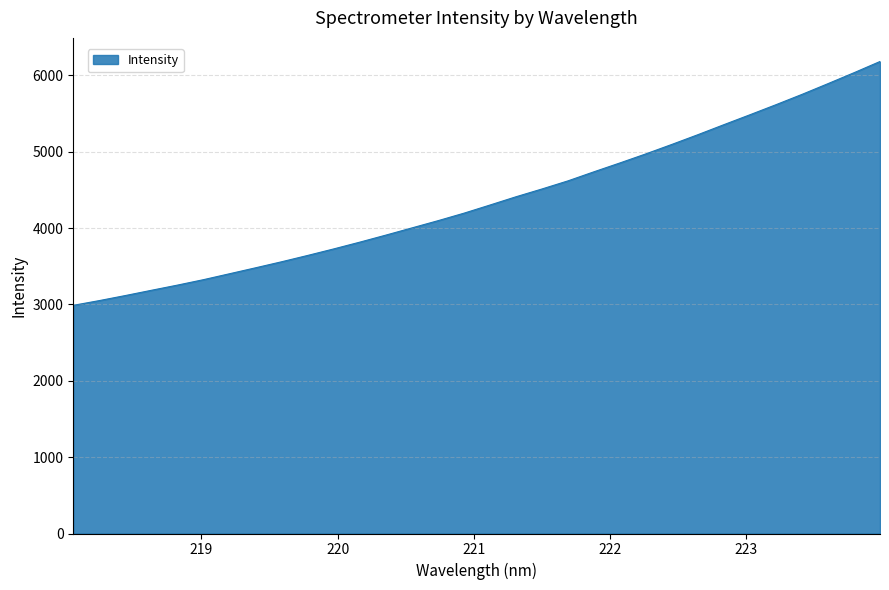

What is the smallest value displayed?

2988.7